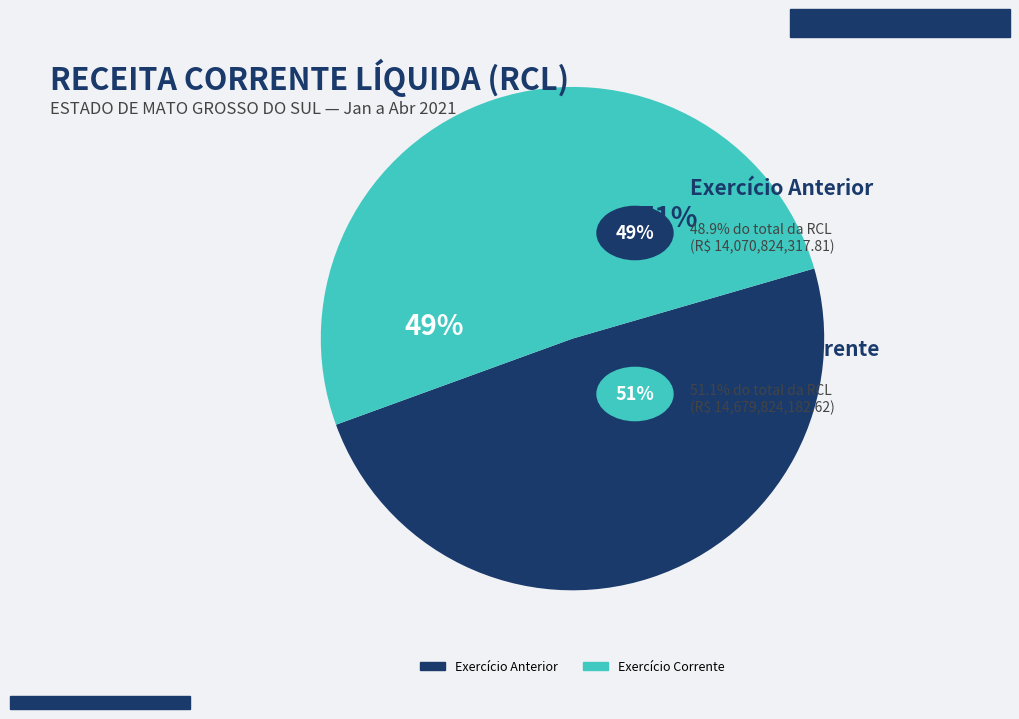

What is the largest slice in the pie chart?

Exercício Corrente